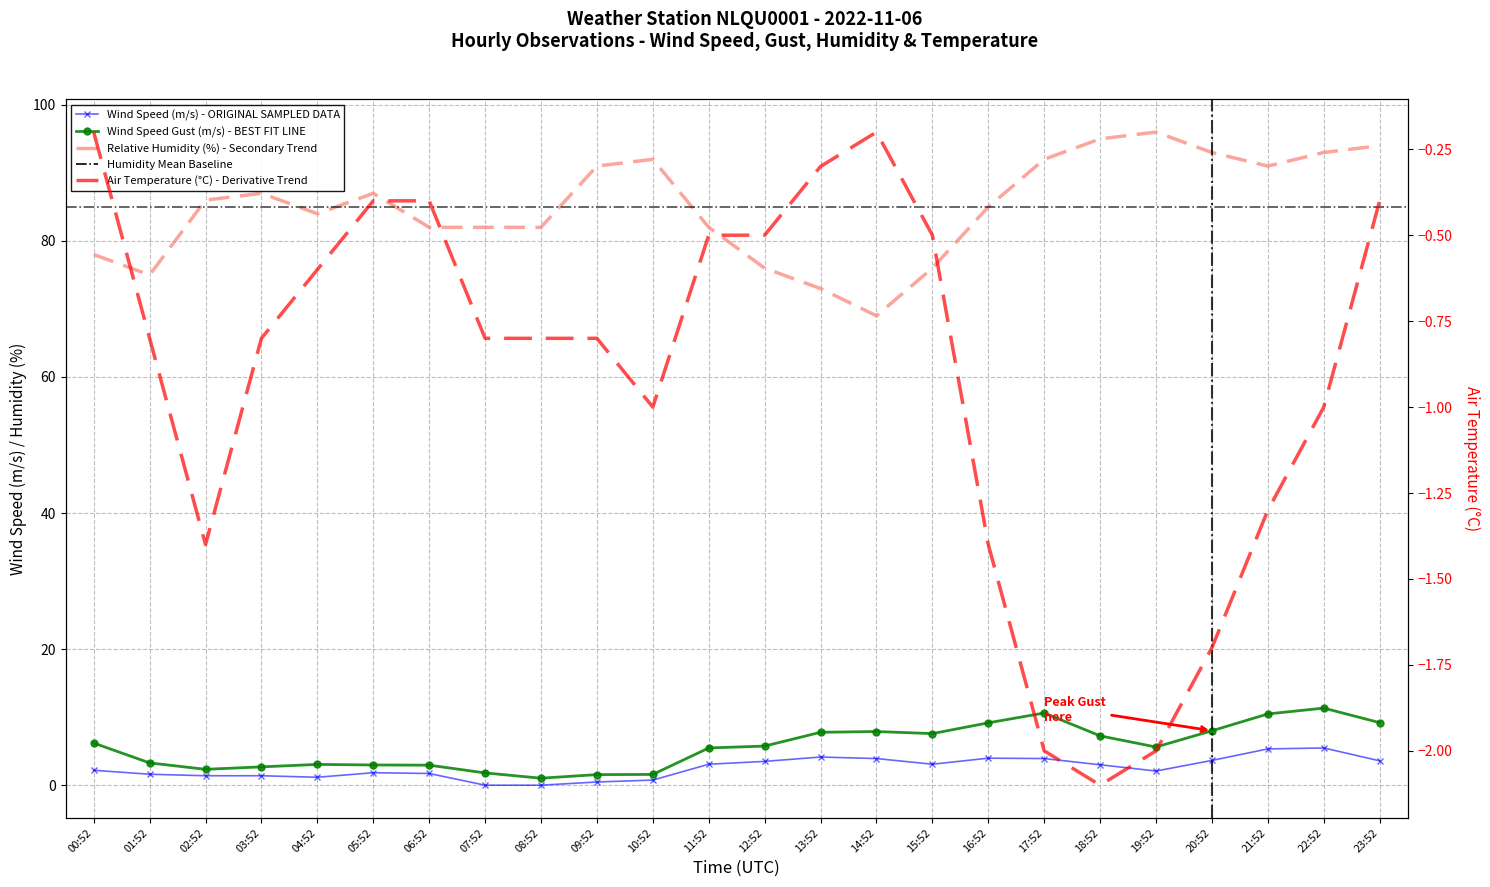

Where is the first local maximum for Wind Speed (m/s) - ORIGINAL SAMPLED DATA?

05:52